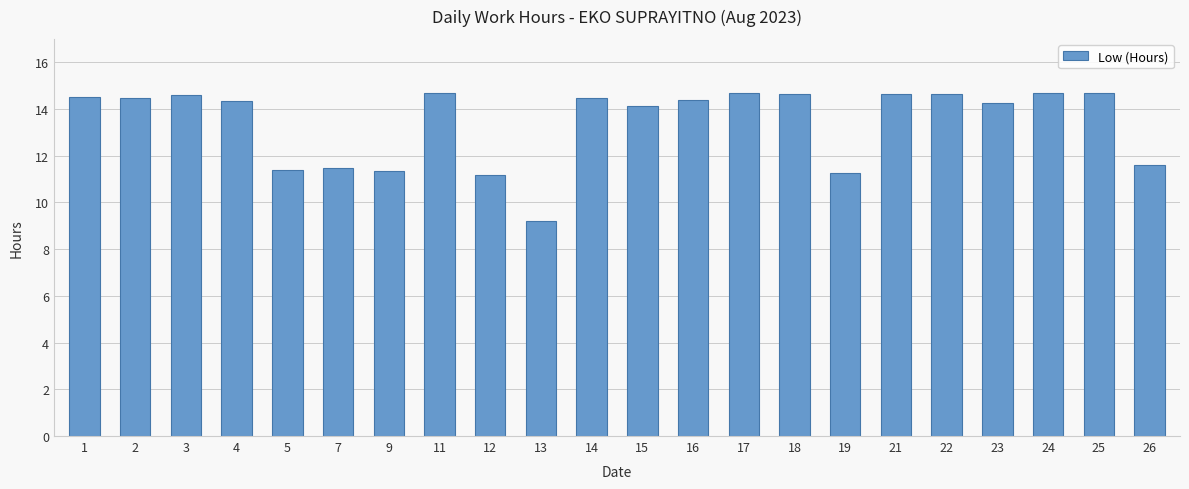

Which has a higher value, 26 or 12?

26